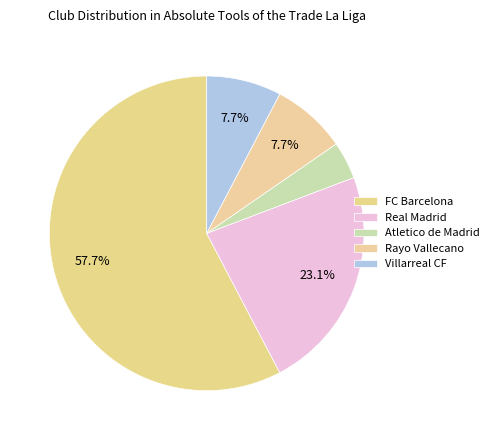

How many segments does this pie chart have?

5